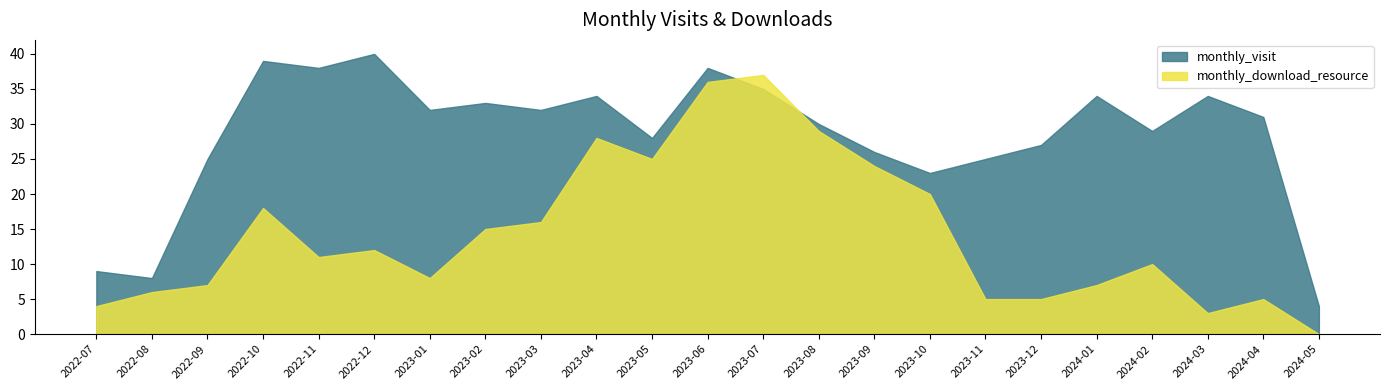

Does the chart have visible grid lines?

No